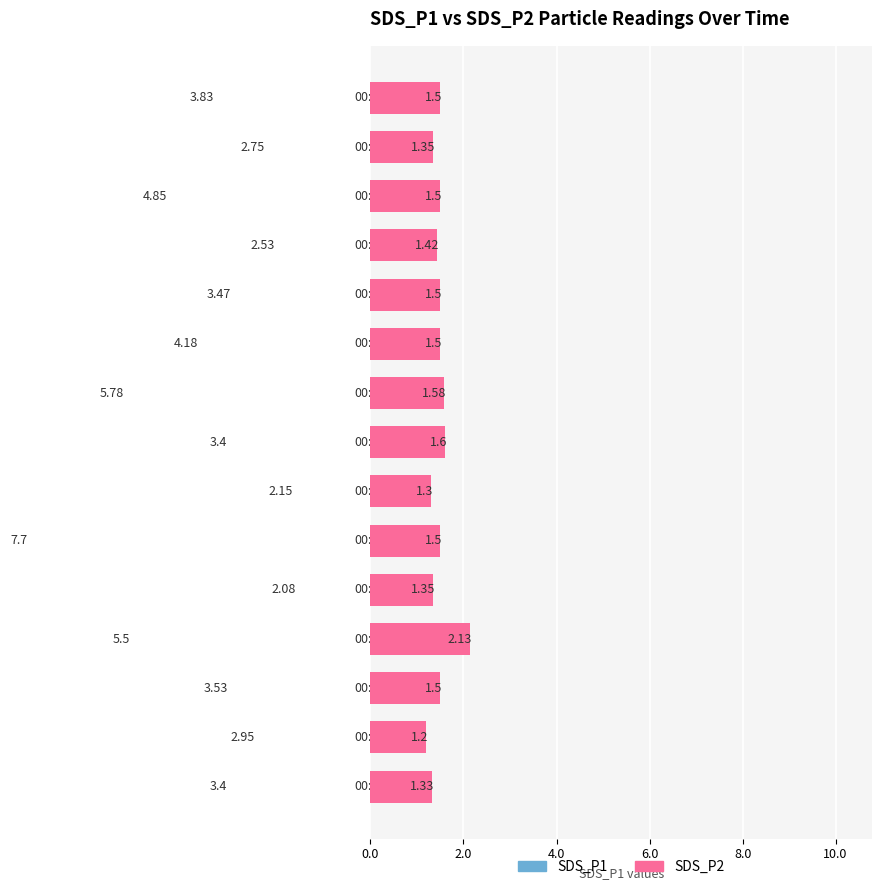

What is the difference between the SDS_P1 values at 8 and 9?

1.6